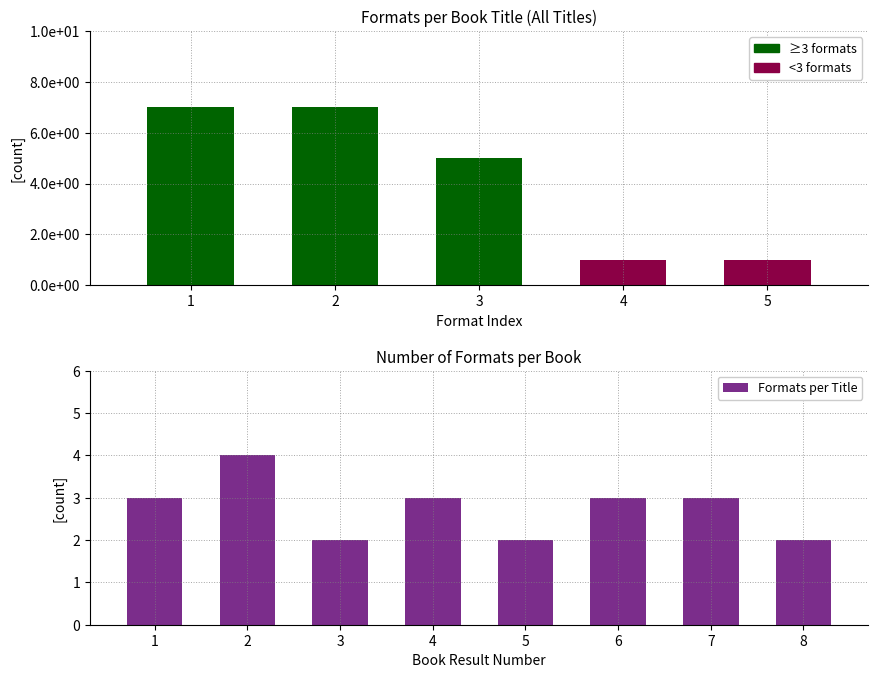

What is the value of the 1st bar from the left?

3